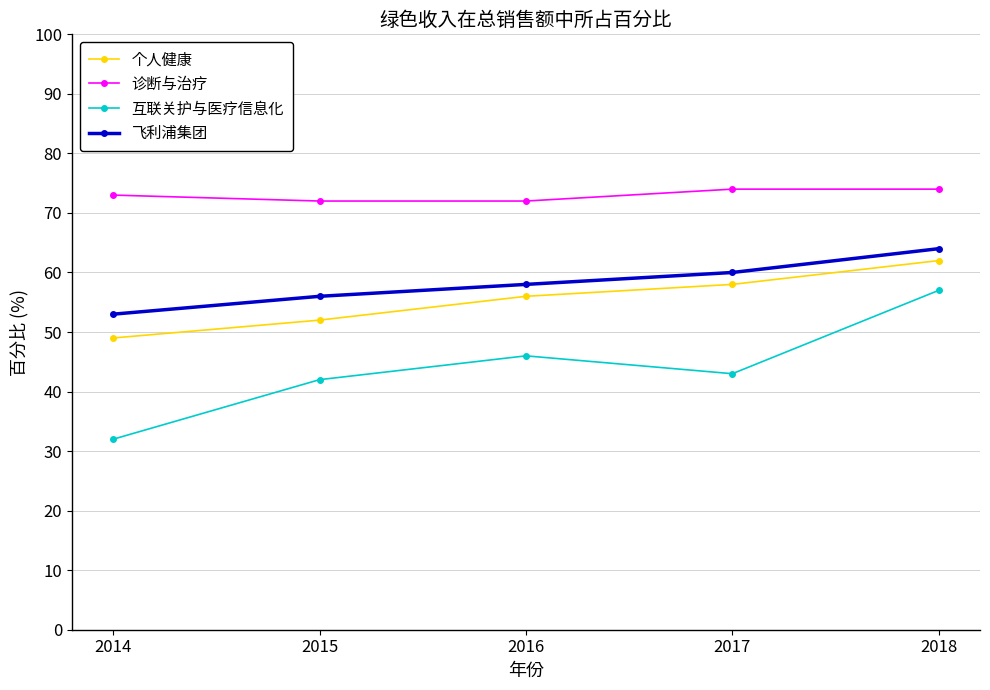

What is the difference between the maximum and second lowest values in the 个人健康 series?

10